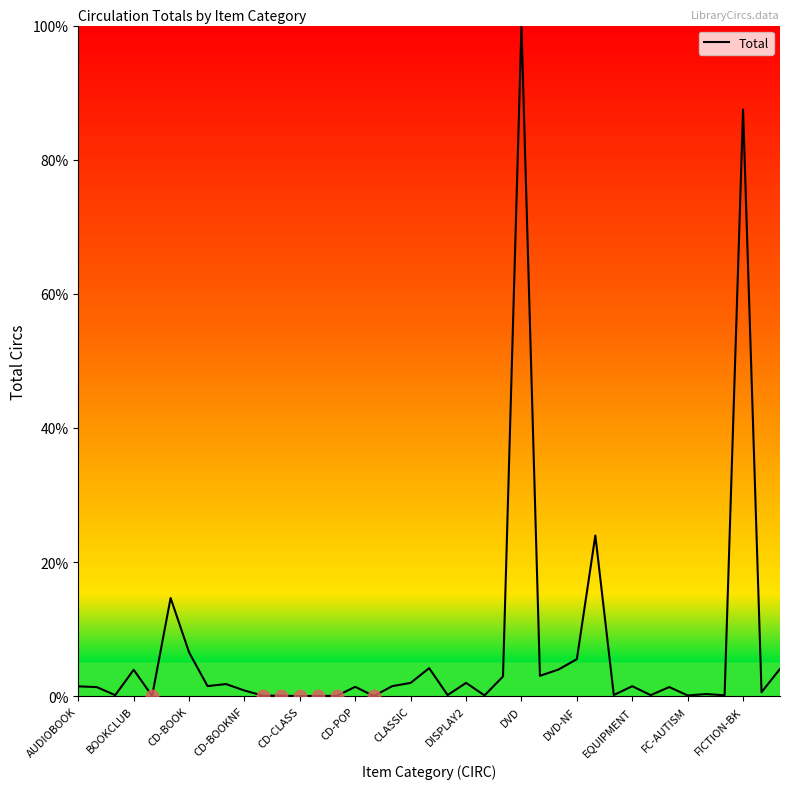

What is the difference between the maximum and minimum values?

100.0